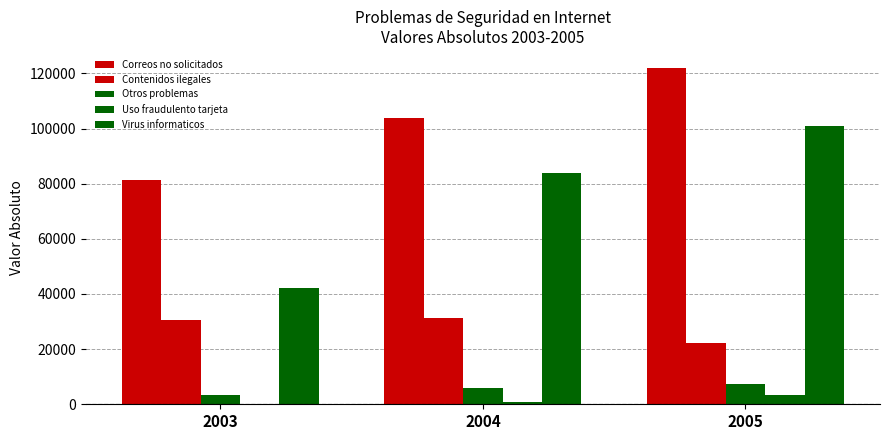

At which label does Uso fraudulento tarjeta reach its minimum?

2003